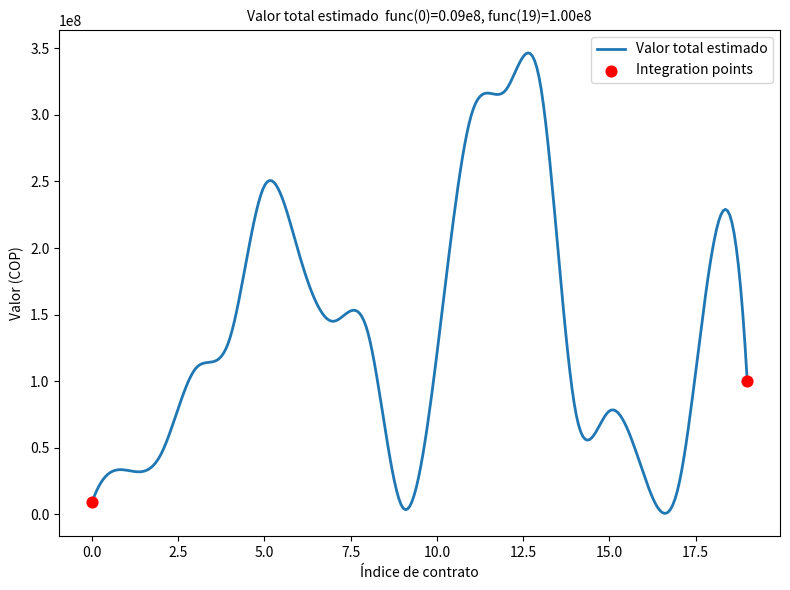

What is the greatest value displayed?

346623088.7